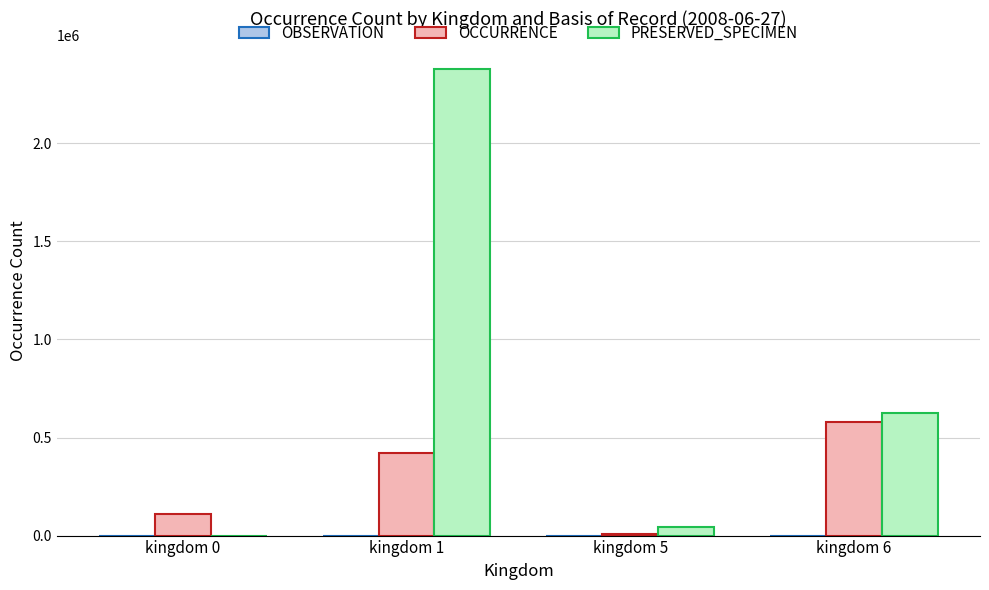

At which category is the sum across all series the highest?

kingdom 1